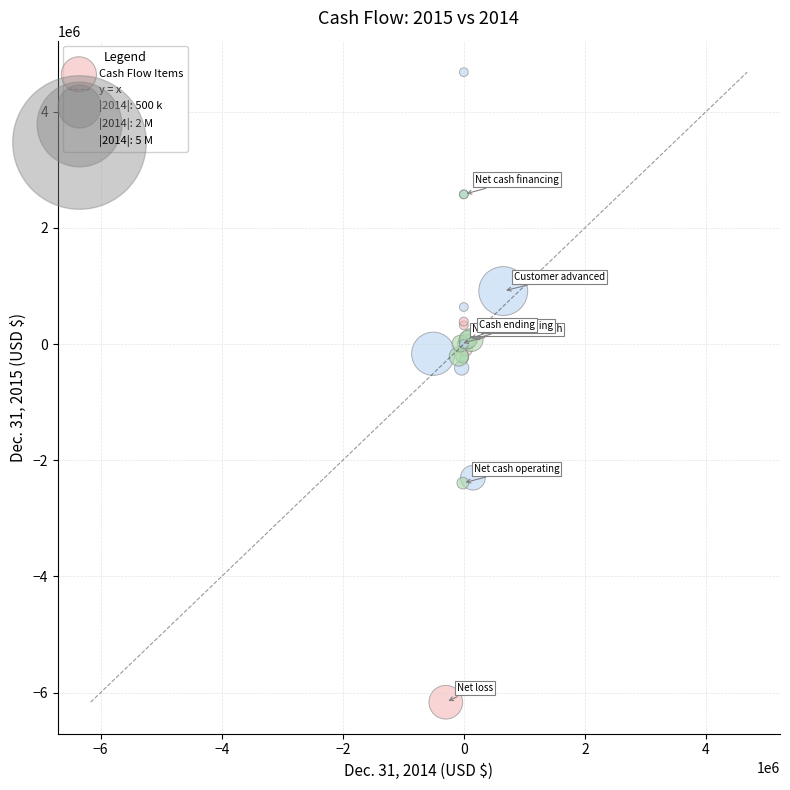

What Y value in the scatter plot is closest to -742626?

-411897